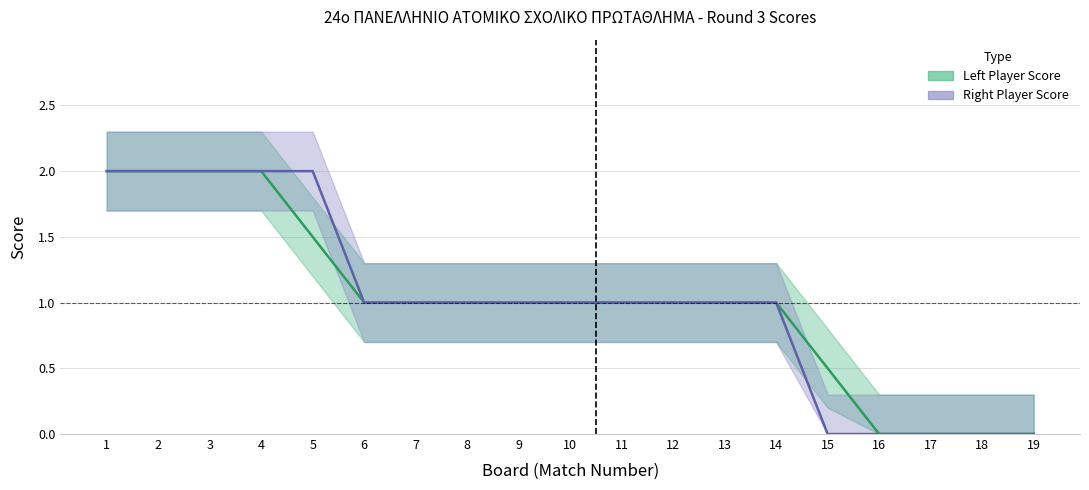

Count the Left Player Score values in the range 0 to 1.

14